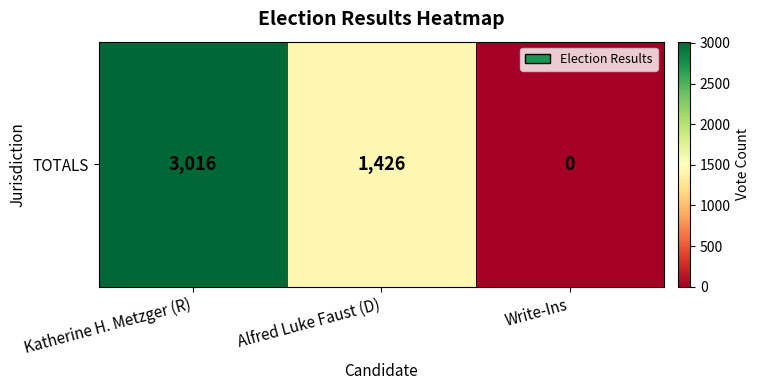

How many data points are above 1426?

1